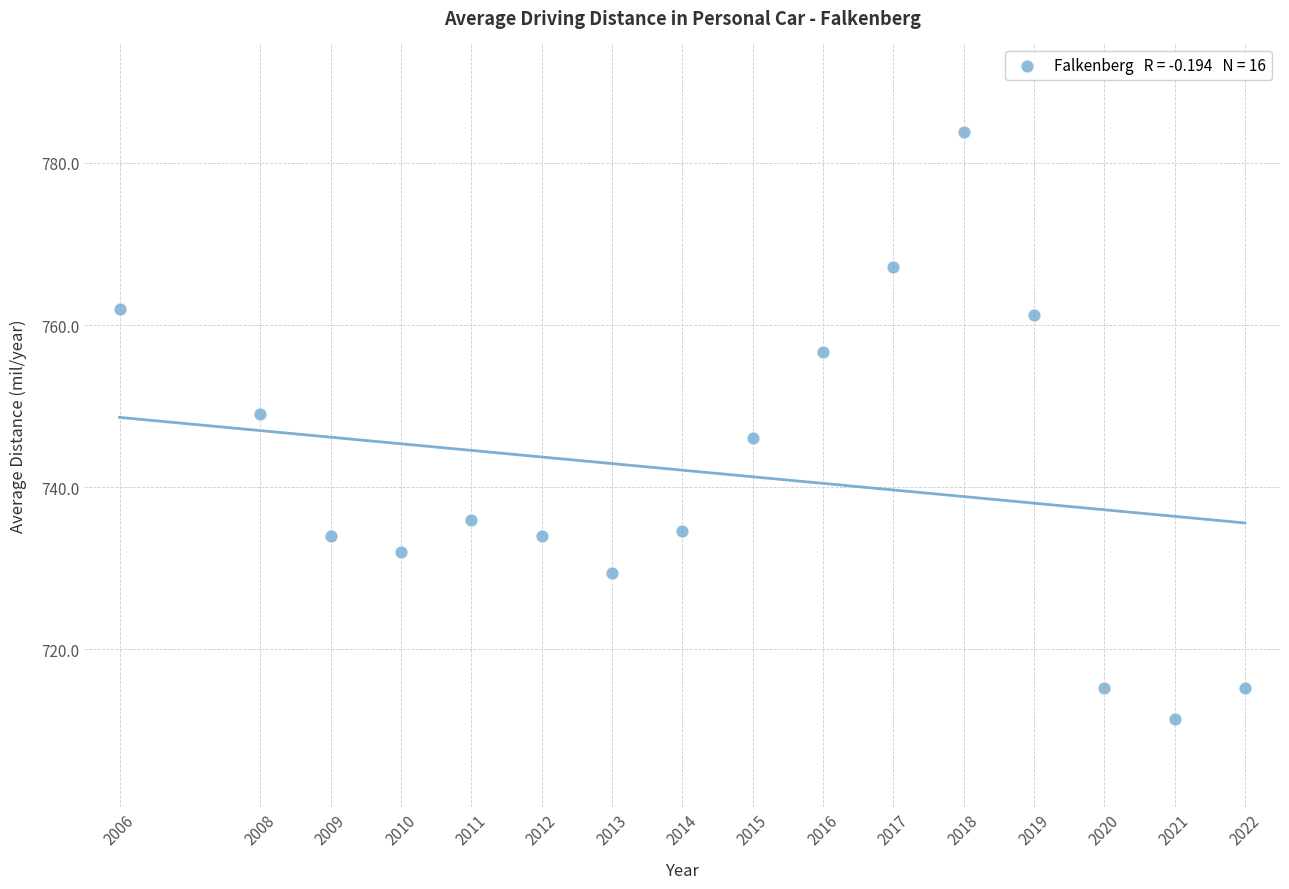

What is the range of Y values (max minus min)?

72.5